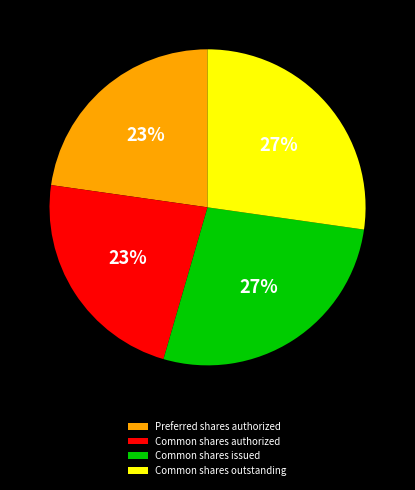

To the nearest percent, what portion does Preferred shares authorized represent?

23%